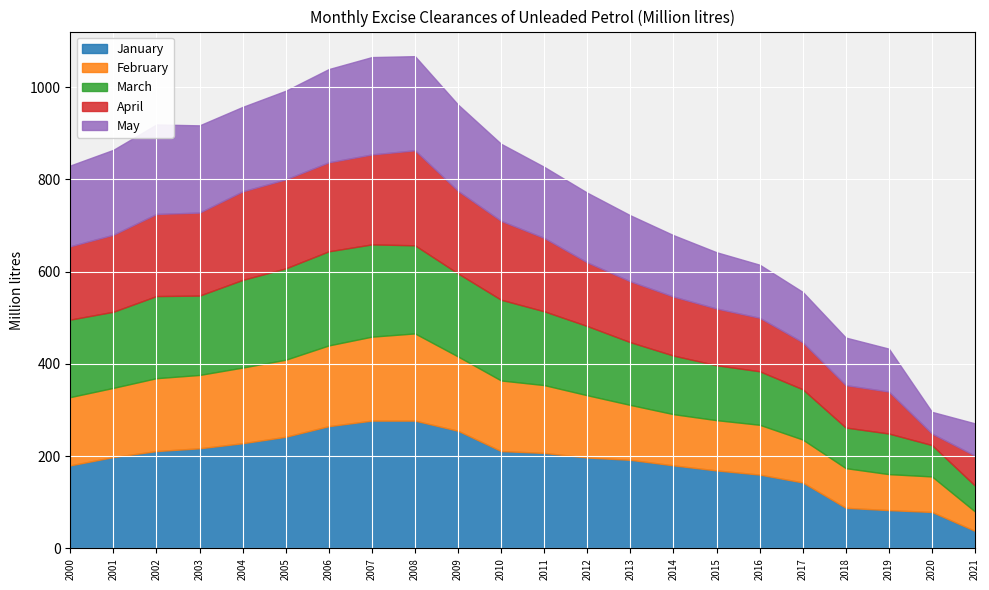

What is the approximate value of March at 2000?

168